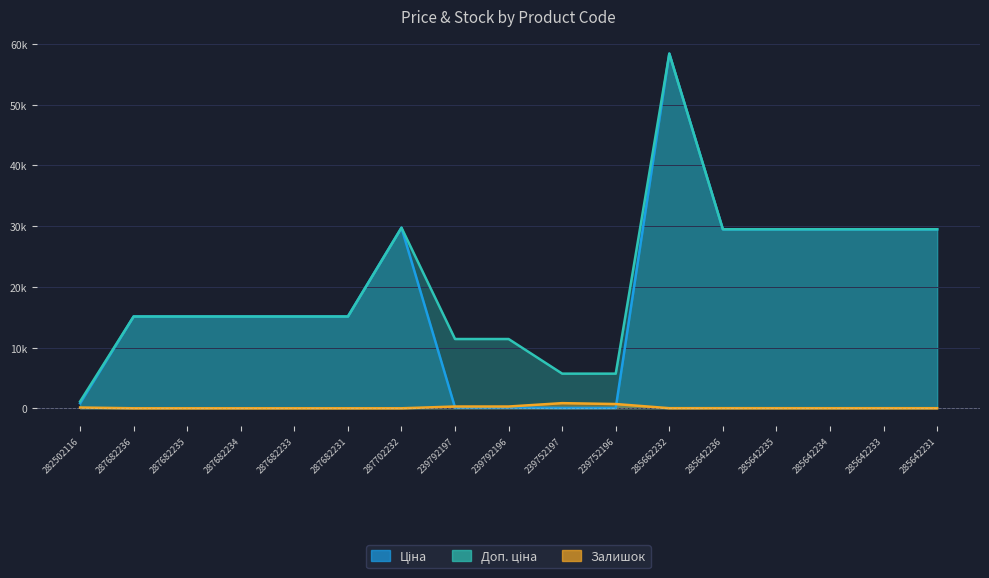

List the series in order of their peak value, lowest first.

Залишок, Ціна, Доп. ціна